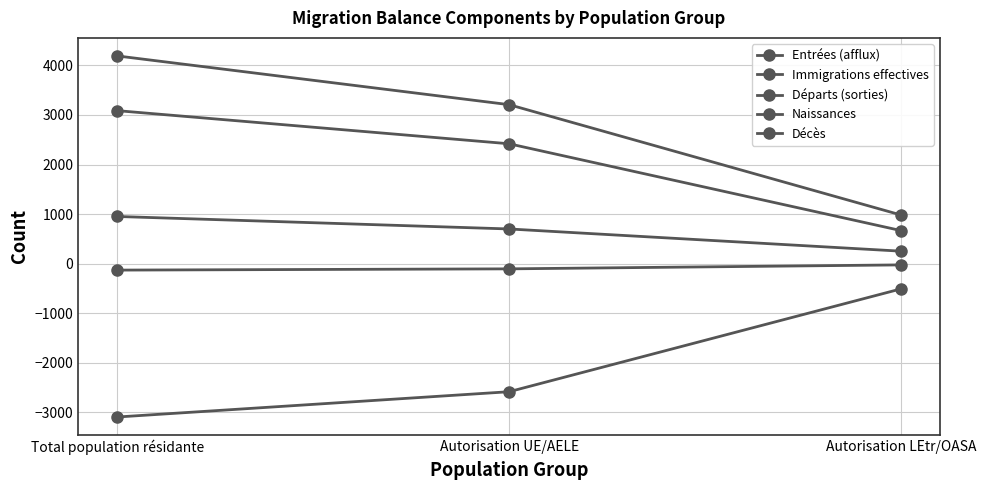

What is the total value across all series at Autorisation LEtr/OASA?

1368